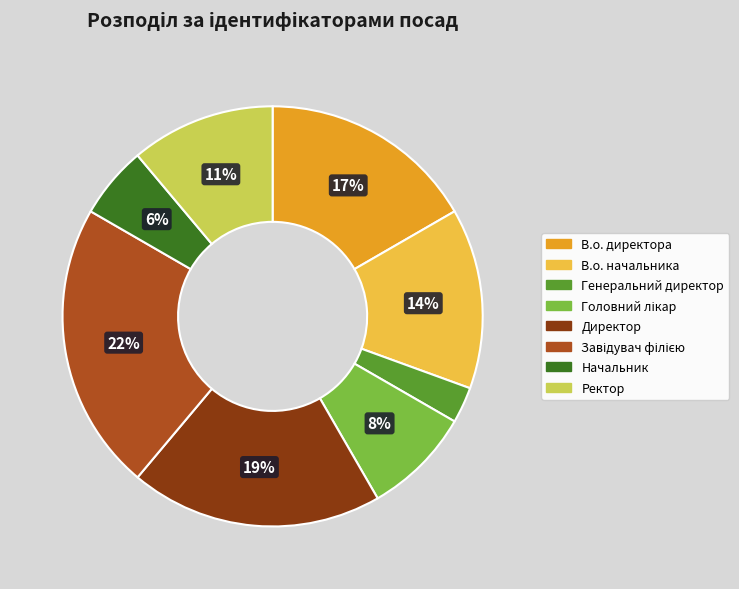

Count the number of slices in the pie.

8